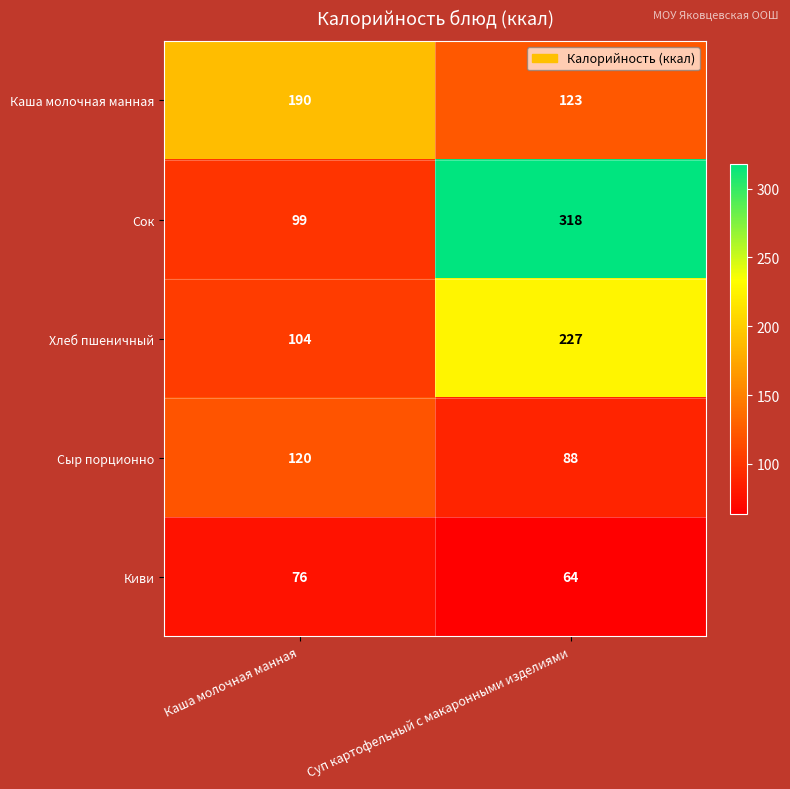

What is the sum of all Киви values?

140